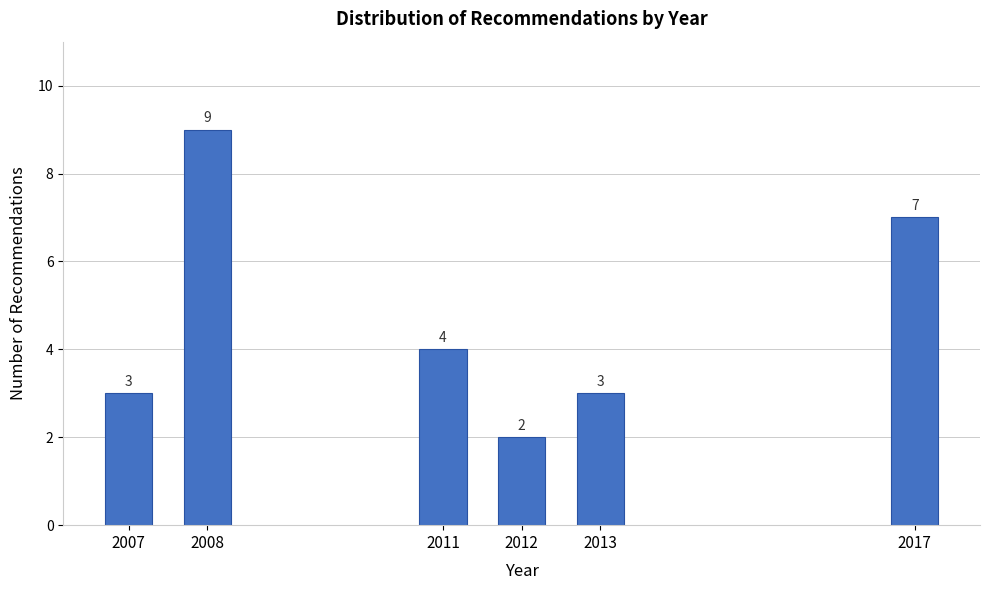

Reading left to right, transcribe all the data shown in this chart.

2007=3	2008=9	2011=4	2012=2	2013=3	2017=7